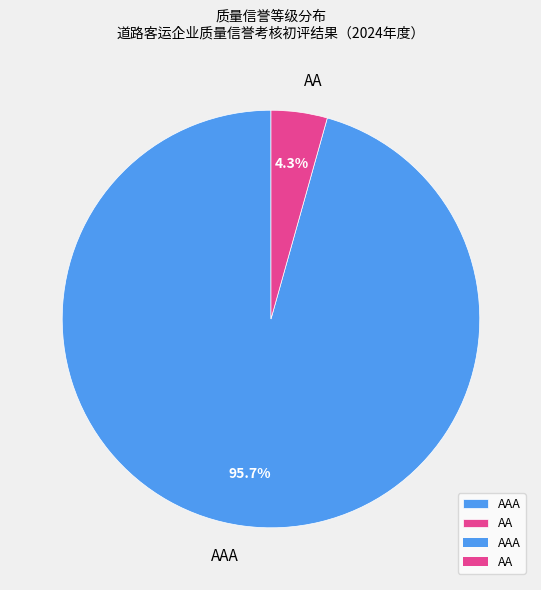

Do AA and AAA together represent more than half of the pie?

Yes